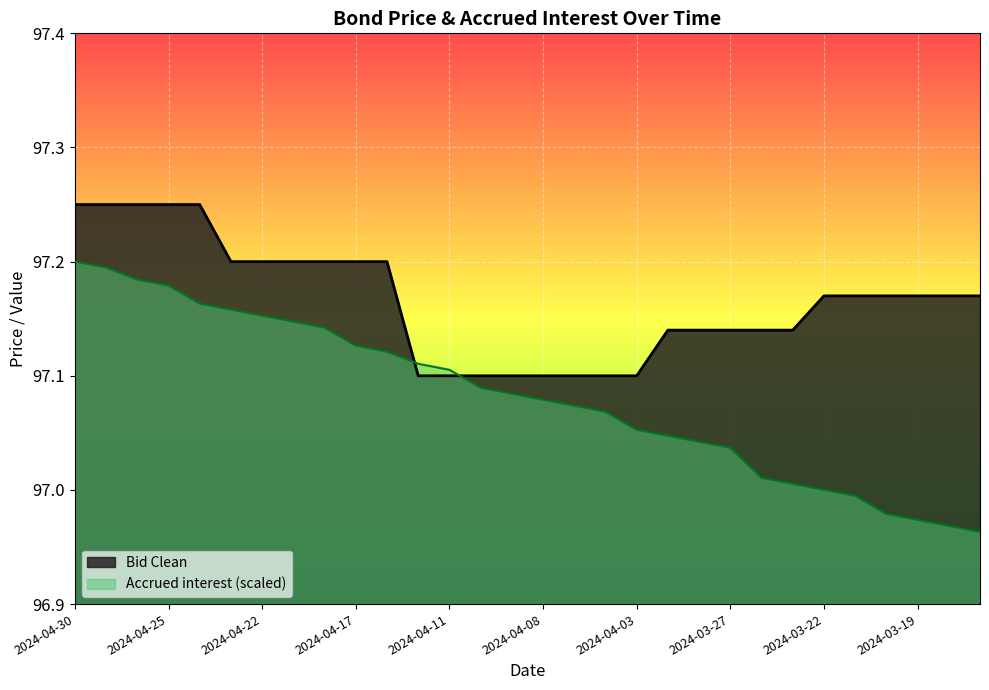

What value does the Bid Clean series have at 2024-04-17?

97.2